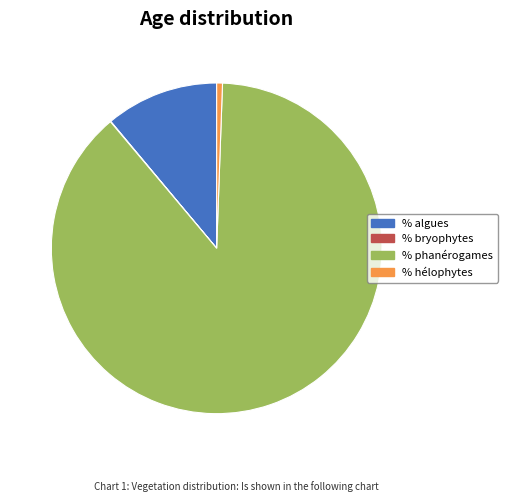

Do % hélophytes and % algues together represent more than half of the pie?

No